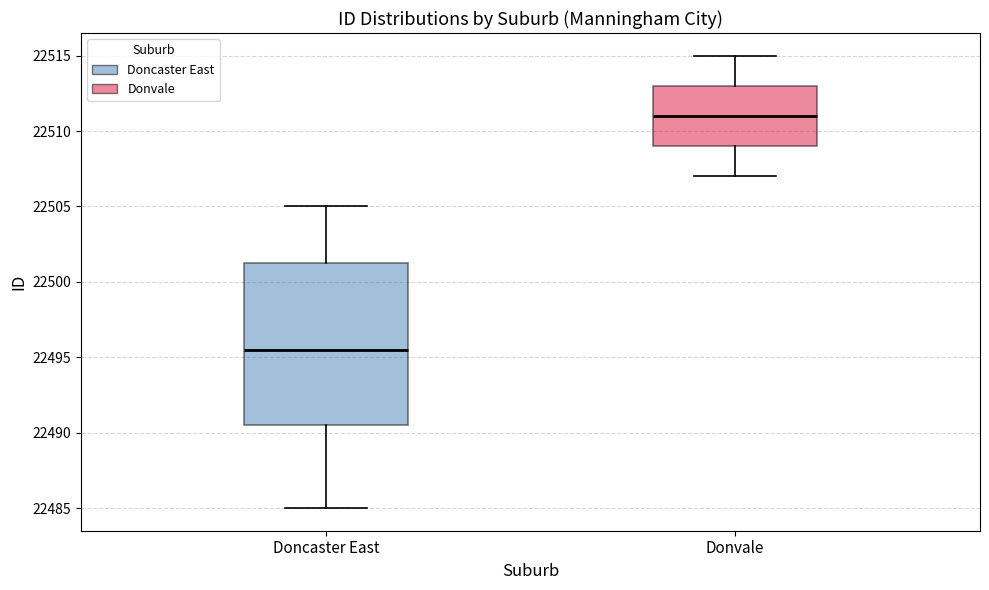

Which box's median line is the lowest?

Doncaster East